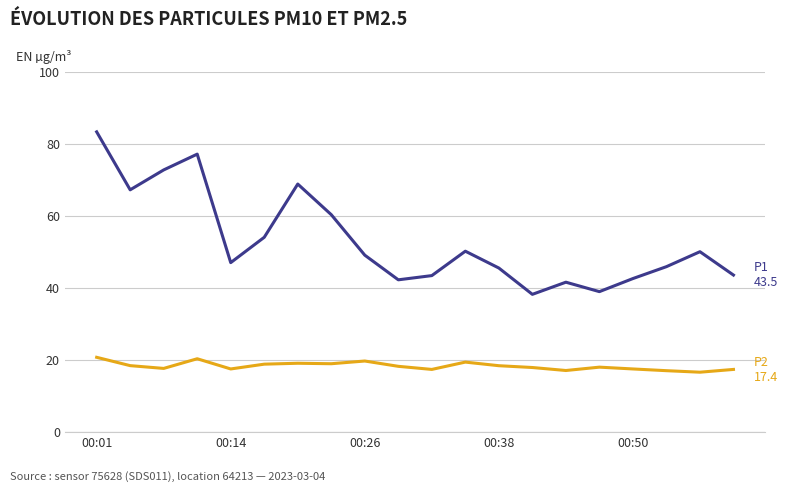

What is the minimum value shown in the chart?

16.6